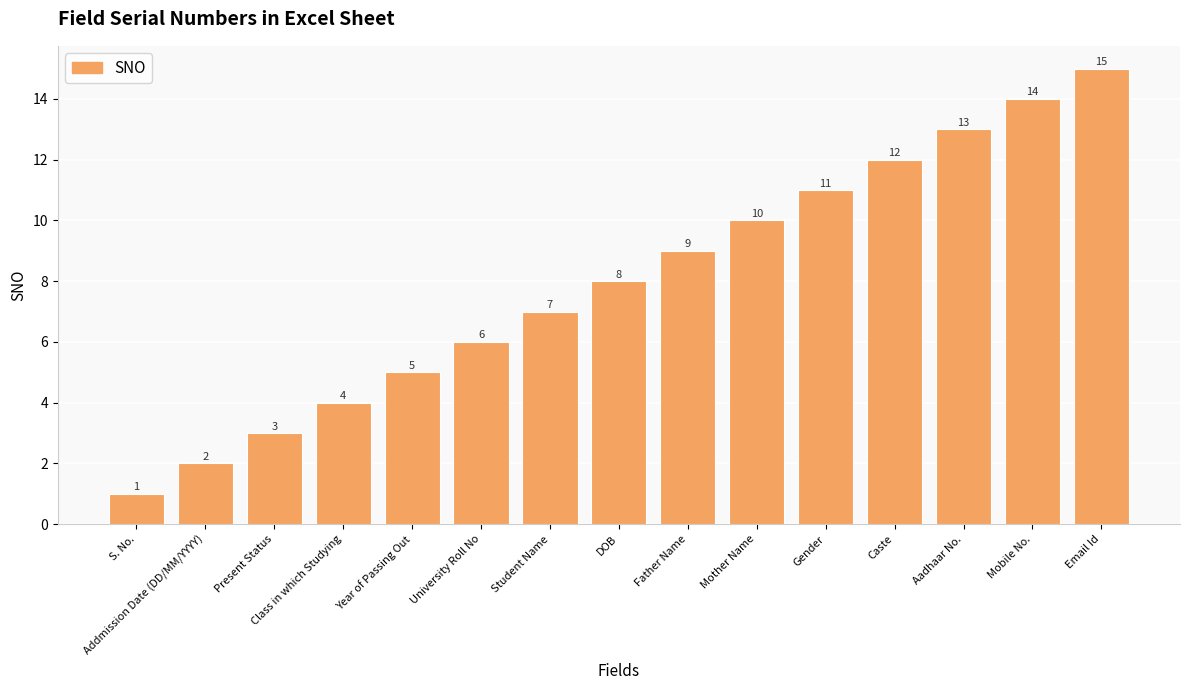

What is the difference between the maximum and minimum values?

14